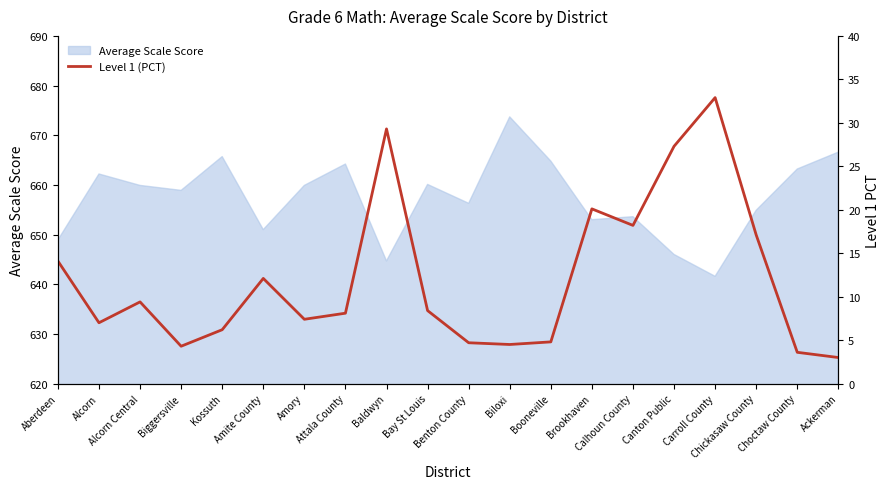

What is the sum of all values?

242.5